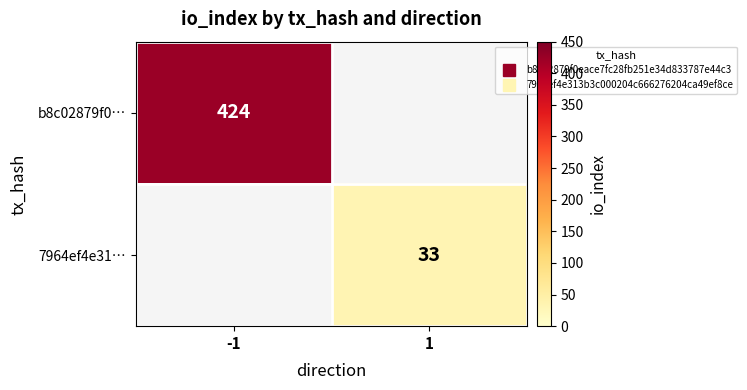

Which category has the highest value in the 7964ef4e31… series?

-1